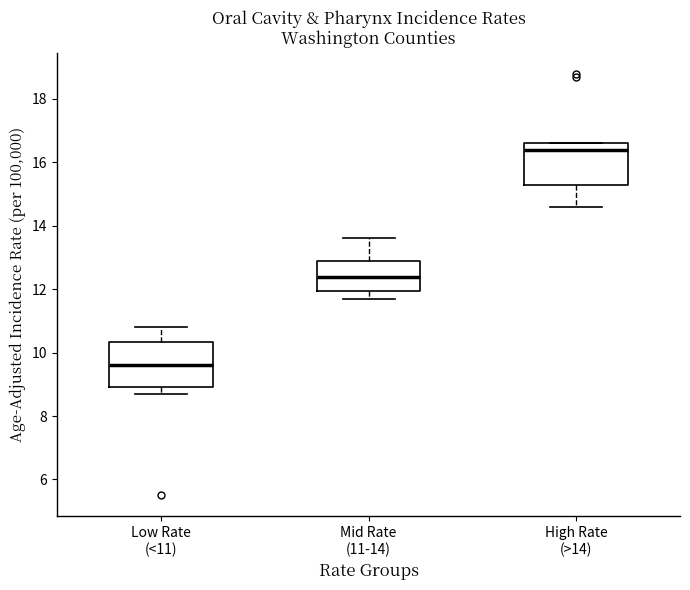

Reading left to right, transcribe this box plot: for each box, give where its median line is, the range the box spans, and where its two whiskers end, as read against the y-axis. The values are not printed on the chart, so give them approximately, as read against the axis.

Low Rate (<11): median 9.6, box 9.0 to 10.4, whiskers 8.8 to 10.8
Mid Rate (11-14): median 12.4, box 12.0 to 13.0, whiskers 11.8 to 13.6
High Rate (>14): median 16.4, box 15.4 to 16.6, whiskers 14.6 to 16.6